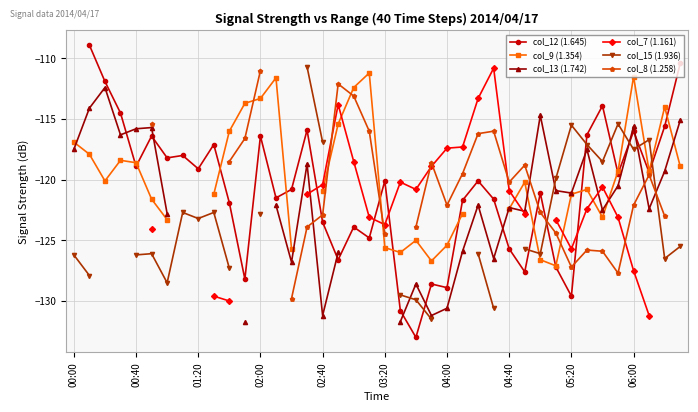

What are all the series names shown in the legend?

col_12 (1.645), col_9 (1.354), col_13 (1.742), col_7 (1.161), col_15 (1.936), col_8 (1.258)